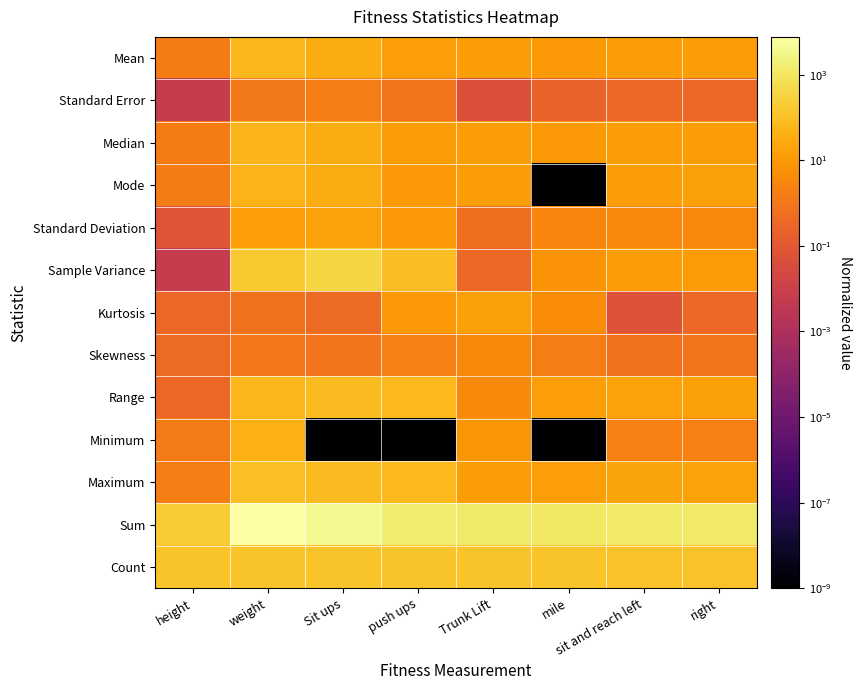

Which series has the largest total across all categories?

Sum